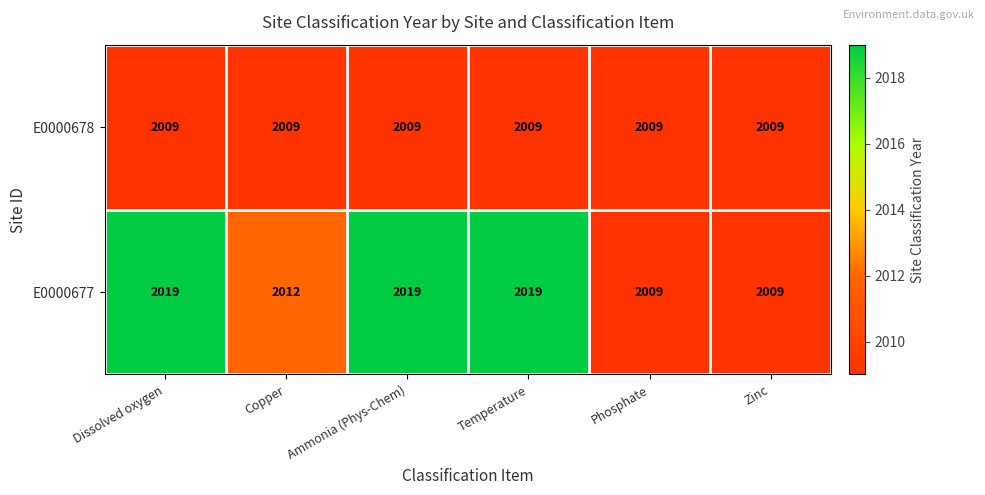

Count the number of categories in the chart.

6